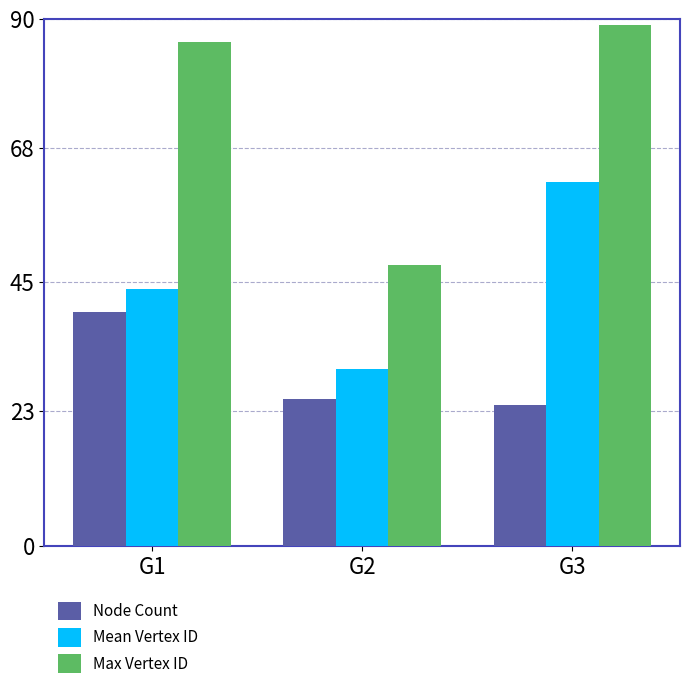

Where is Max Vertex ID nearest to the value 68?

G1